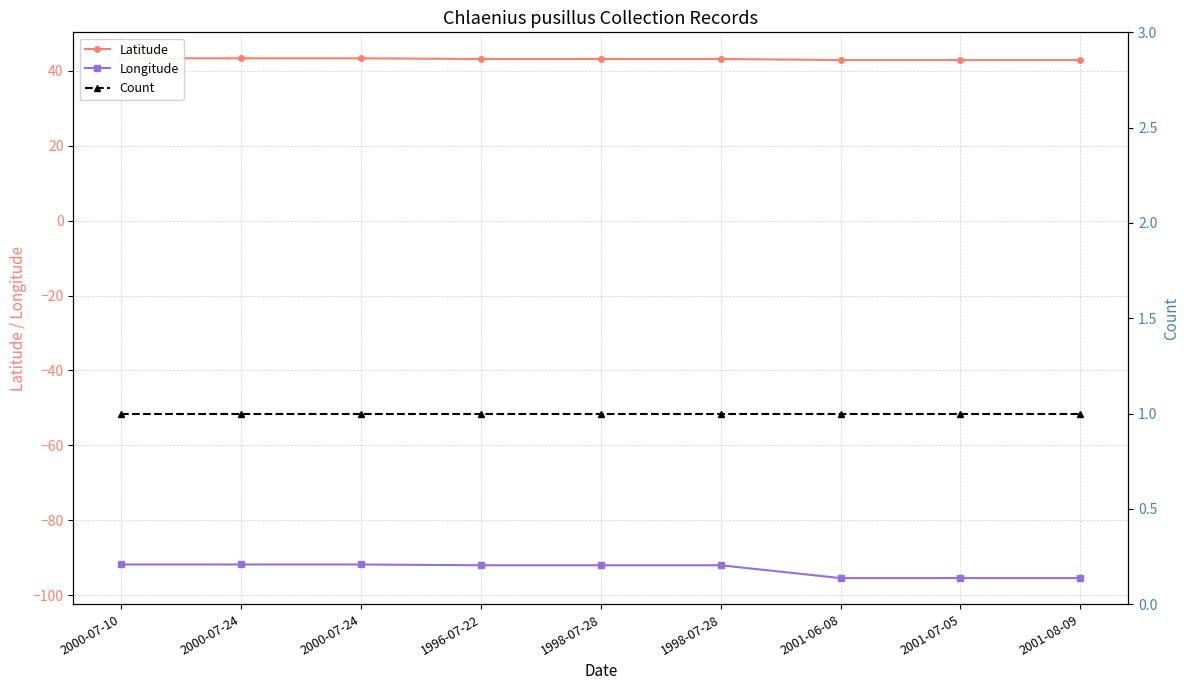

How many lines are shown in the chart?

3